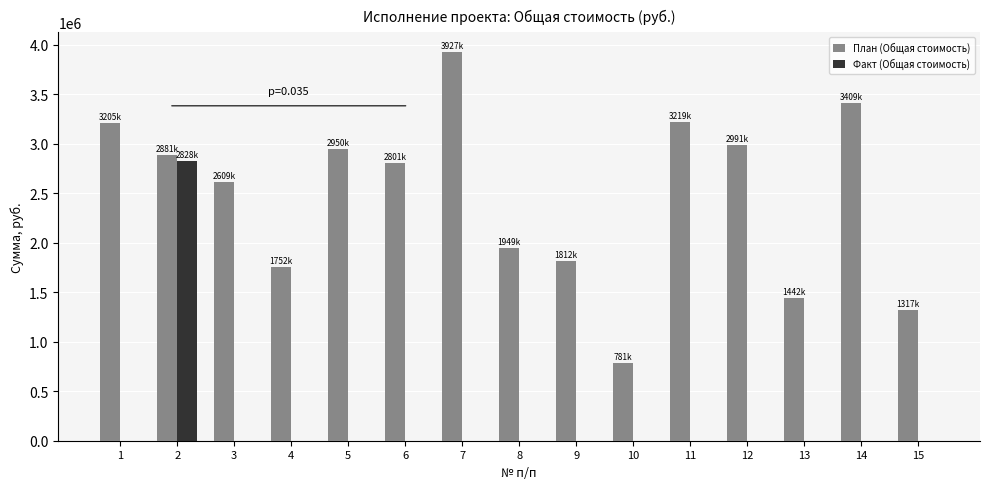

What is the total value across all series at 10?

781950.0